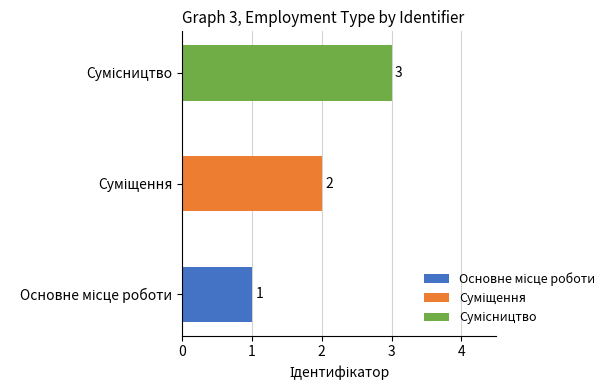

What is the sum of all values?

6